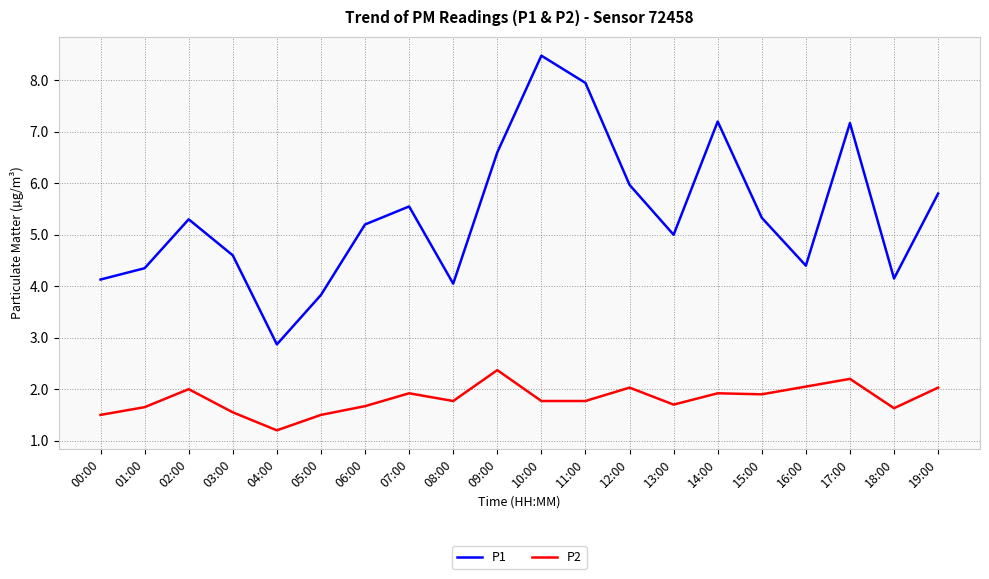

Which series has the largest total across all categories?

P1